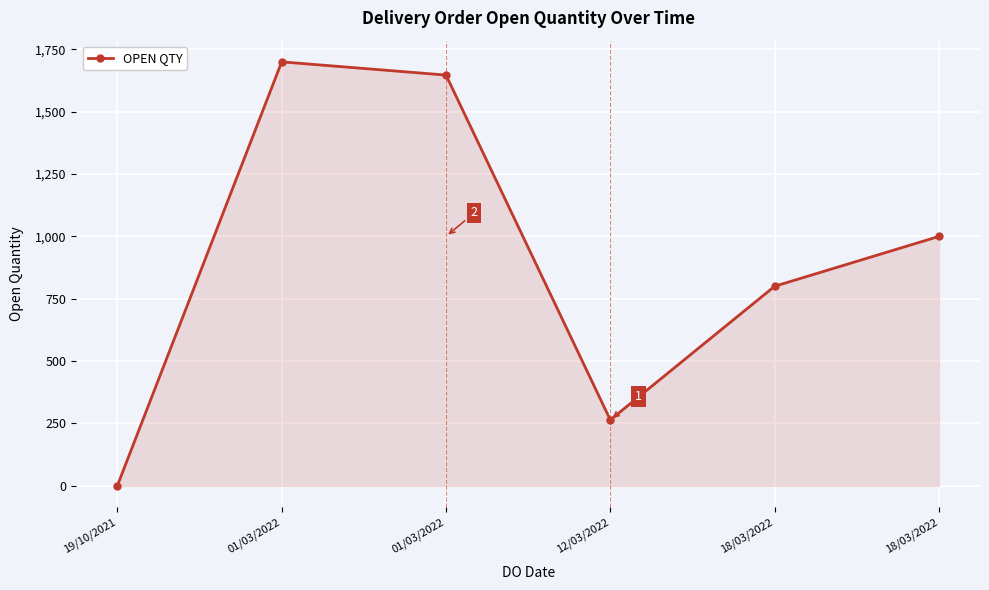

List the labels in order of value, largest first.

01/03/2022, 01/03/2022, 18/03/2022, 18/03/2022, 12/03/2022, 19/10/2021